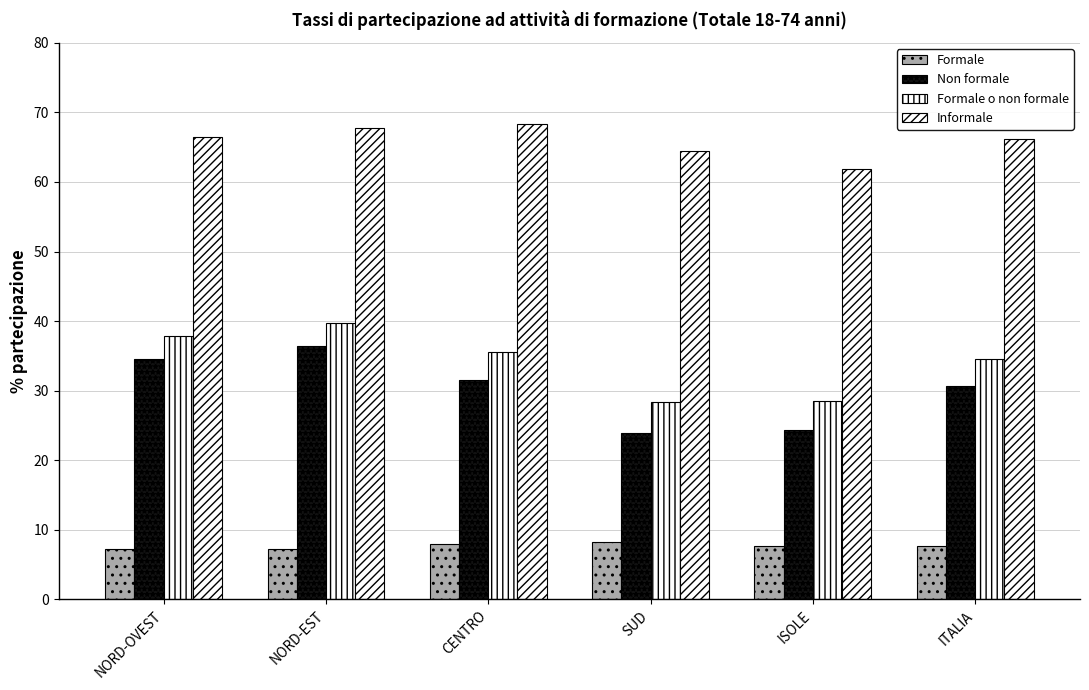

Are the bars grouped side by side (vs. stacked)?

Yes